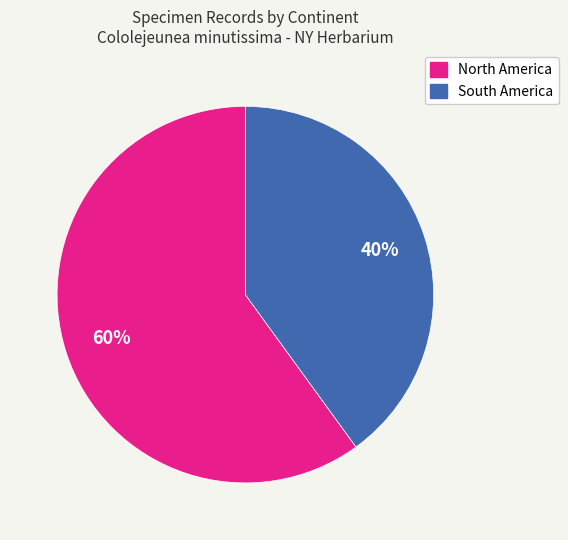

How many slices are in this pie chart?

2